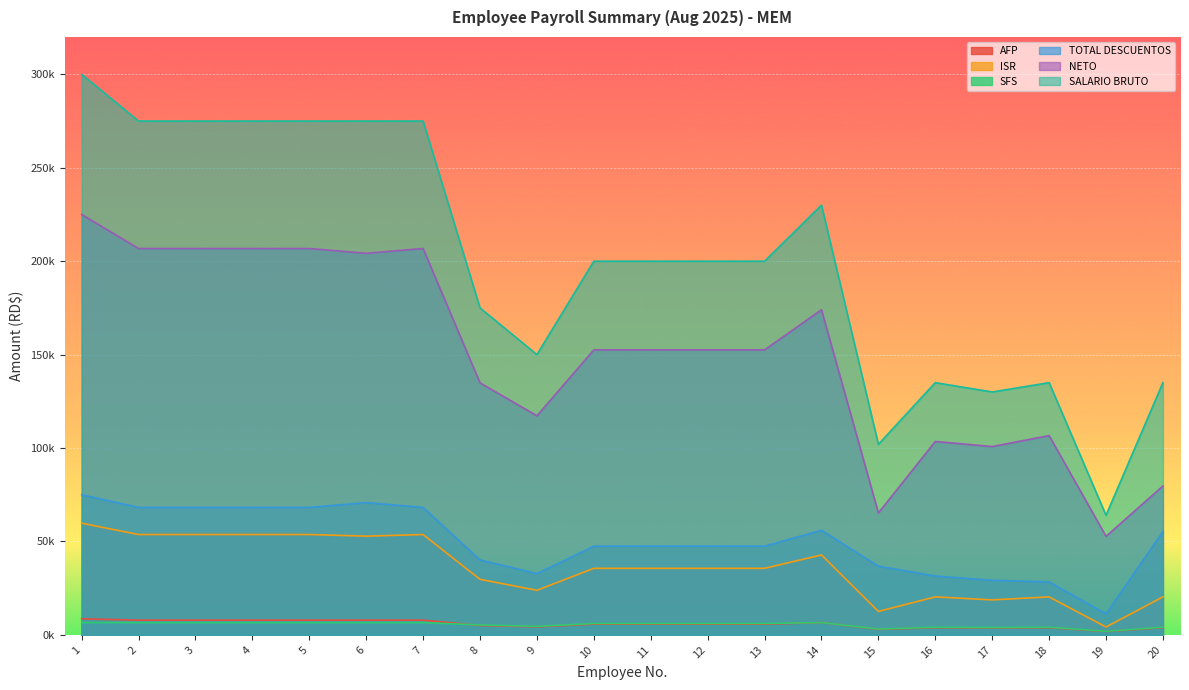

How many interior local peaks does the AFP series have?

3